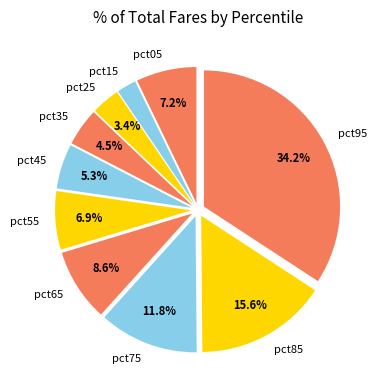

Is pct15 the majority of the pie?

No